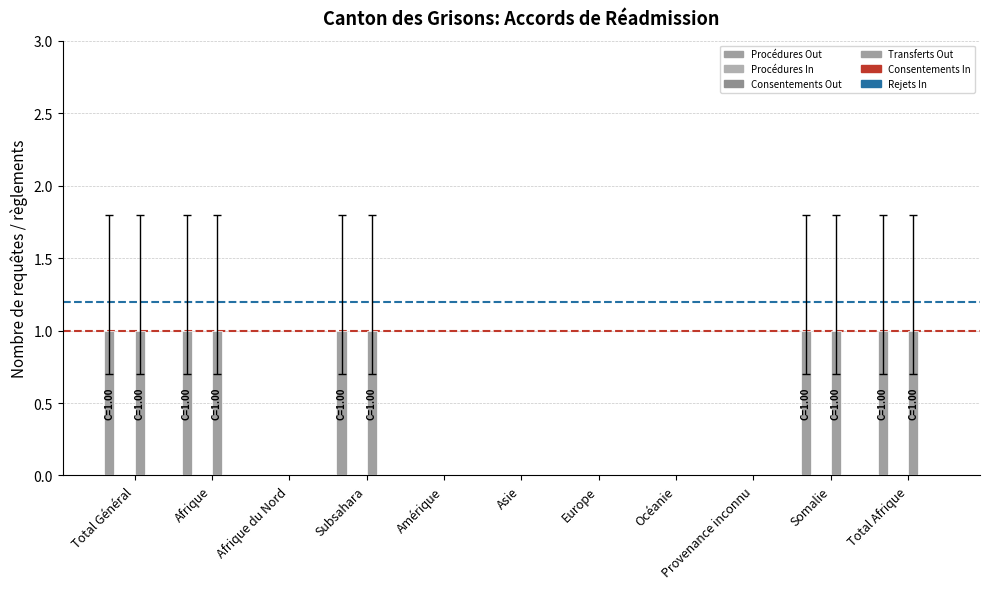

Are the bars horizontal?

No